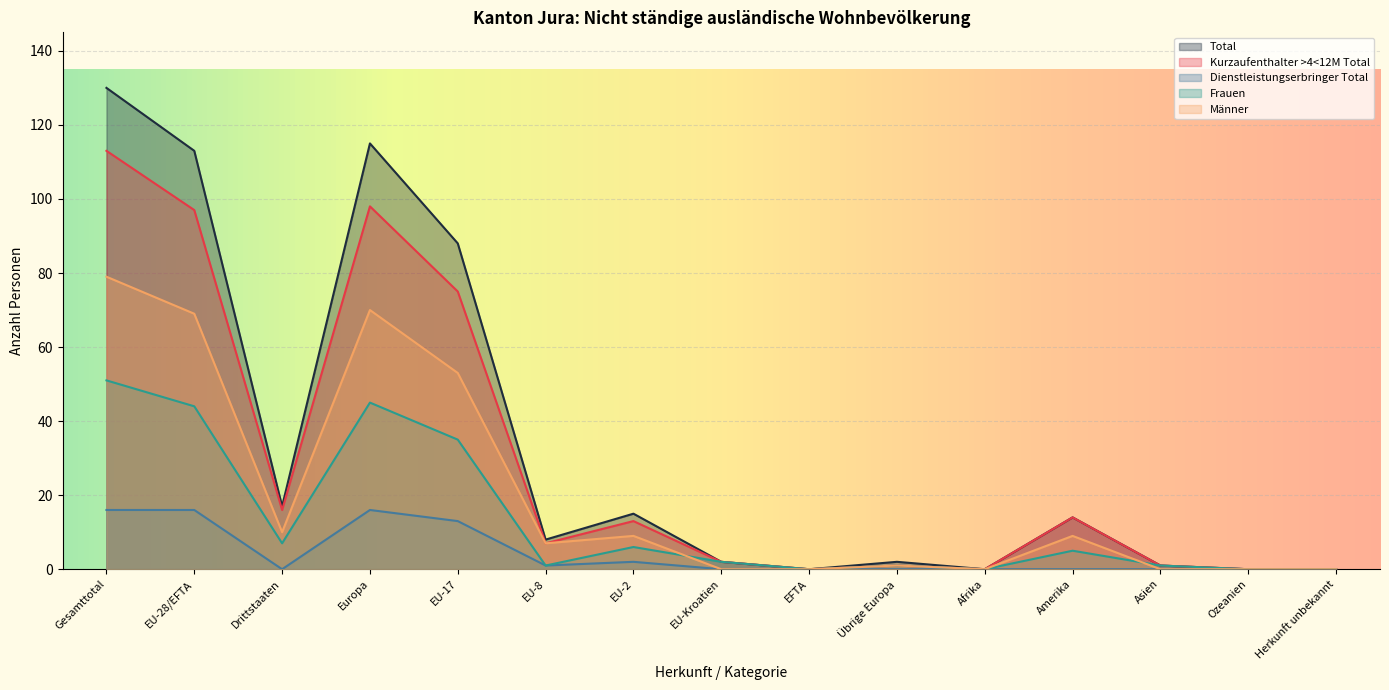

Reading left to right, transcribe all the data shown in this chart.

Total: Gesamttotal=130	EU-28/EFTA=113	Drittstaaten=17	Europa=115	EU-17=88	EU-8=8	EU-2=15	EU-Kroatien=2	EFTA=0	Übrige Europa=2	Afrika=0	Amerika=14	Asien=1	Ozeanien=0	Herkunft unbekannt=0
Kurzaufenthalter >4<12M Total: Gesamttotal=113	EU-28/EFTA=97	Drittstaaten=16	Europa=98	EU-17=75	EU-8=7	EU-2=13	EU-Kroatien=2	EFTA=0	Übrige Europa=1	Afrika=0	Amerika=14	Asien=1	Ozeanien=0	Herkunft unbekannt=0
Dienstleistungserbringer Total: Gesamttotal=16	EU-28/EFTA=16	Drittstaaten=0	Europa=16	EU-17=13	EU-8=1	EU-2=2	EU-Kroatien=0	EFTA=0	Übrige Europa=0	Afrika=0	Amerika=0	Asien=0	Ozeanien=0	Herkunft unbekannt=0
Frauen: Gesamttotal=51	EU-28/EFTA=44	Drittstaaten=7	Europa=45	EU-17=35	EU-8=1	EU-2=6	EU-Kroatien=2	EFTA=0	Übrige Europa=1	Afrika=0	Amerika=5	Asien=1	Ozeanien=0	Herkunft unbekannt=0
Männer: Gesamttotal=79	EU-28/EFTA=69	Drittstaaten=10	Europa=70	EU-17=53	EU-8=7	EU-2=9	EU-Kroatien=0	EFTA=0	Übrige Europa=1	Afrika=0	Amerika=9	Asien=0	Ozeanien=0	Herkunft unbekannt=0